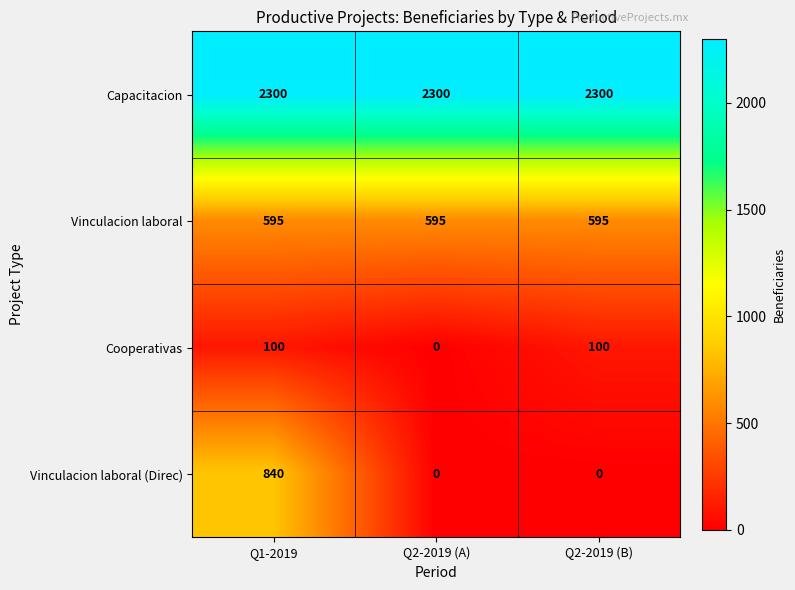

What is the greatest value displayed?

2300